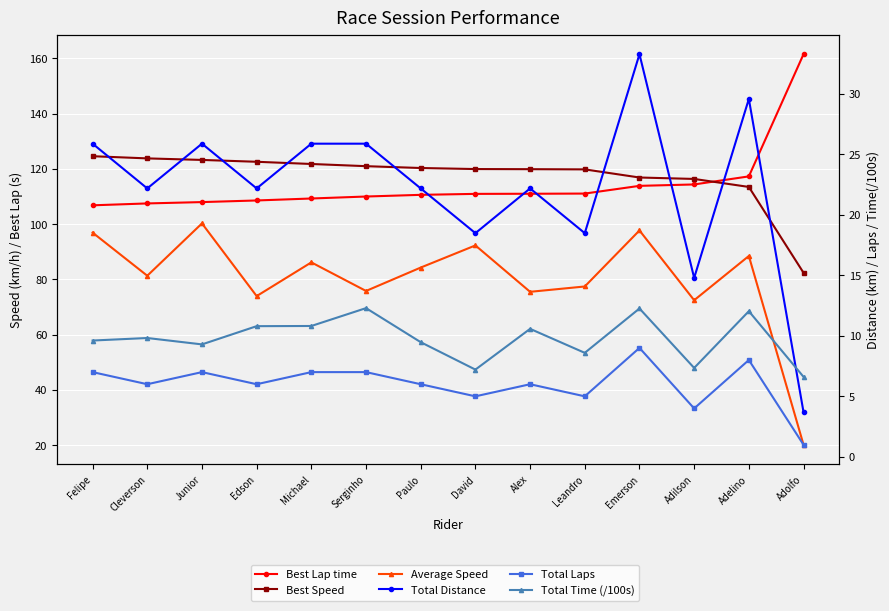

At which label does Best Lap time first exceed 110?

Paulo